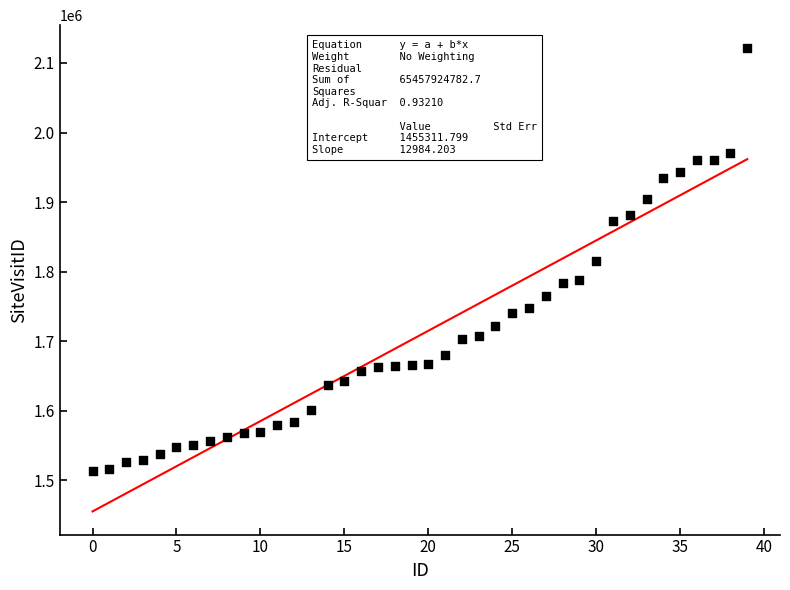

What is the range of Y values (max minus min)?

608014